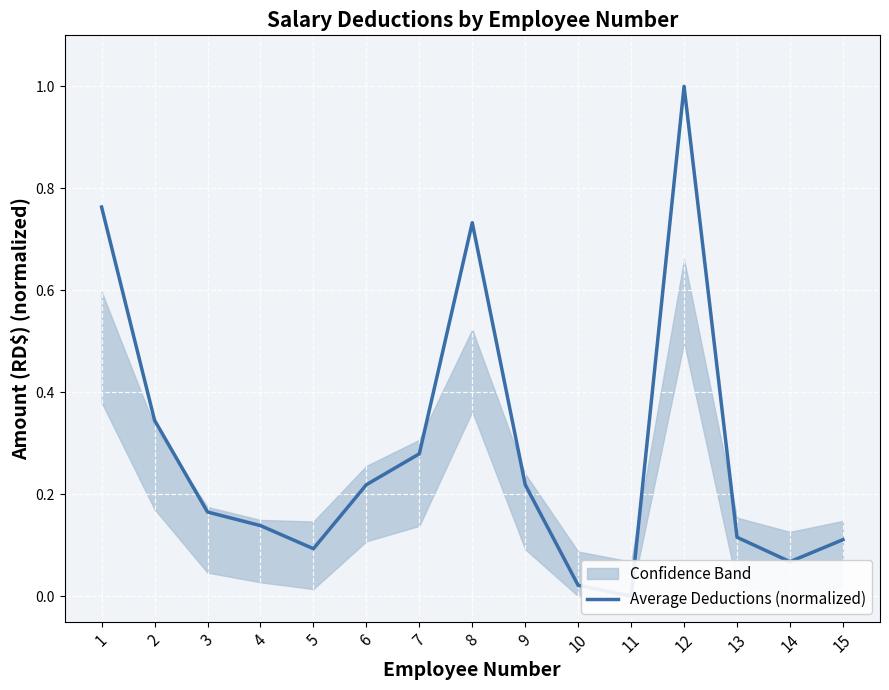

Reading right to left, extract all data points from this chart.

15=0.1	14=0.1	13=0.1	12=1.0	11=0.0	10=0.0	9=0.2	8=0.7	7=0.3	6=0.2	5=0.1	4=0.1	3=0.2	2=0.3	1=0.8